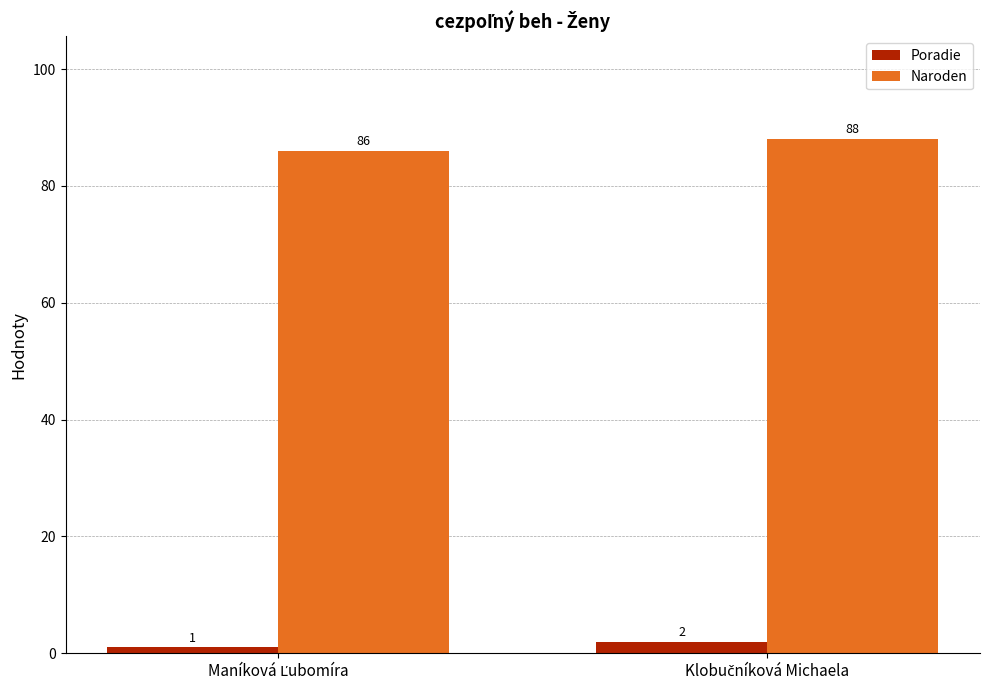

What is the sum of all Poradie values?

3